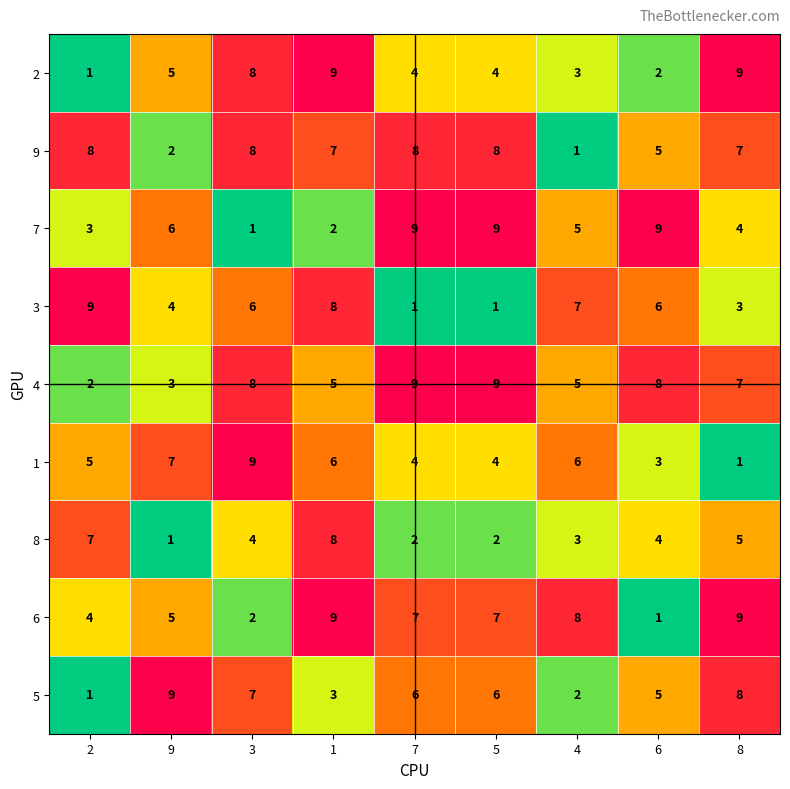

Read the 5 value at 3.

7